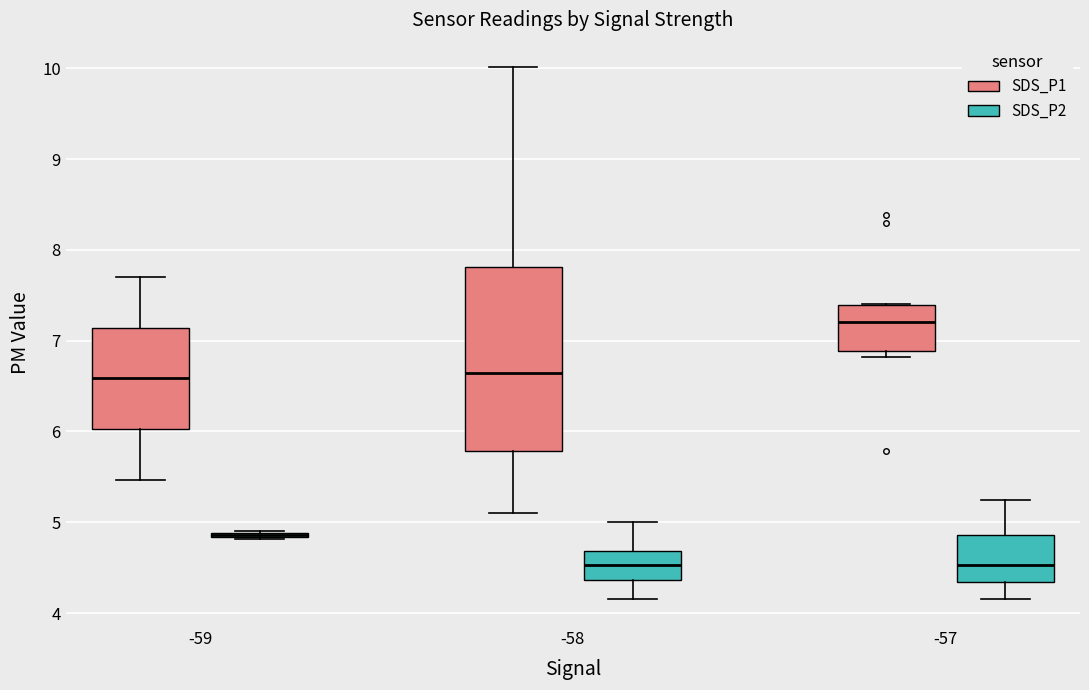

Which box is the tallest, from its lower edge to its upper edge?

-58 (SDS_P1)